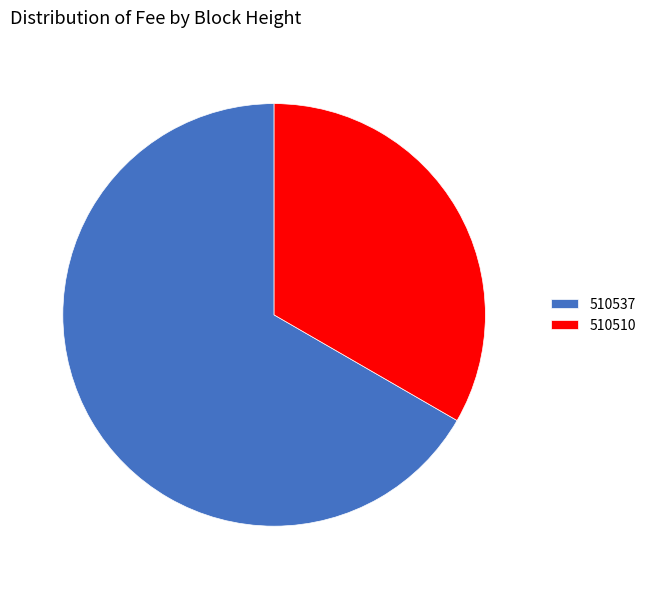

Rank the categories by value from lowest to highest.

510510, 510537